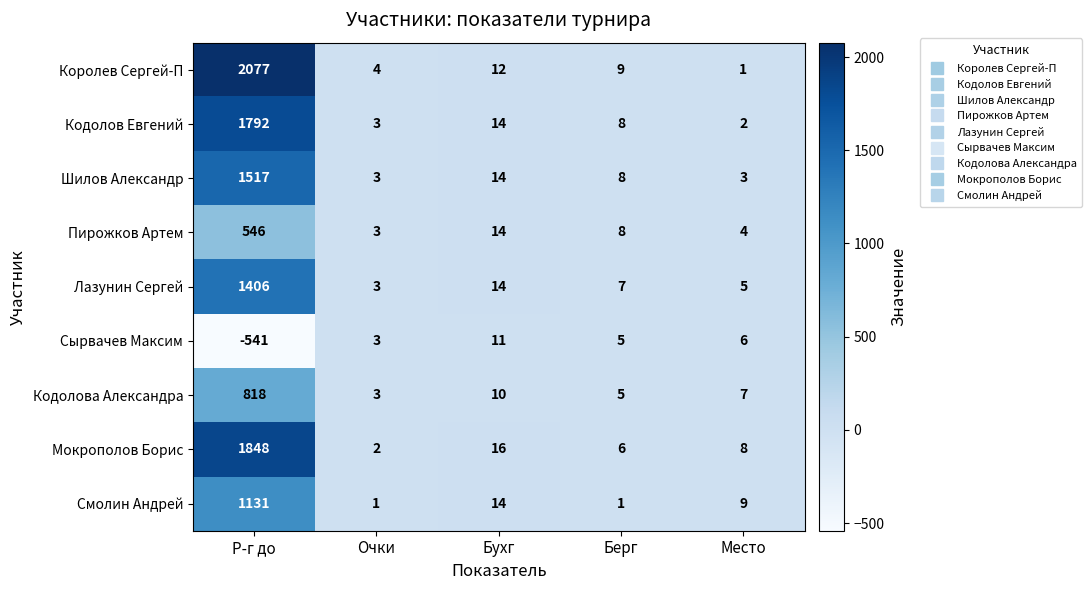

What is the minimum value shown in the chart?

-541